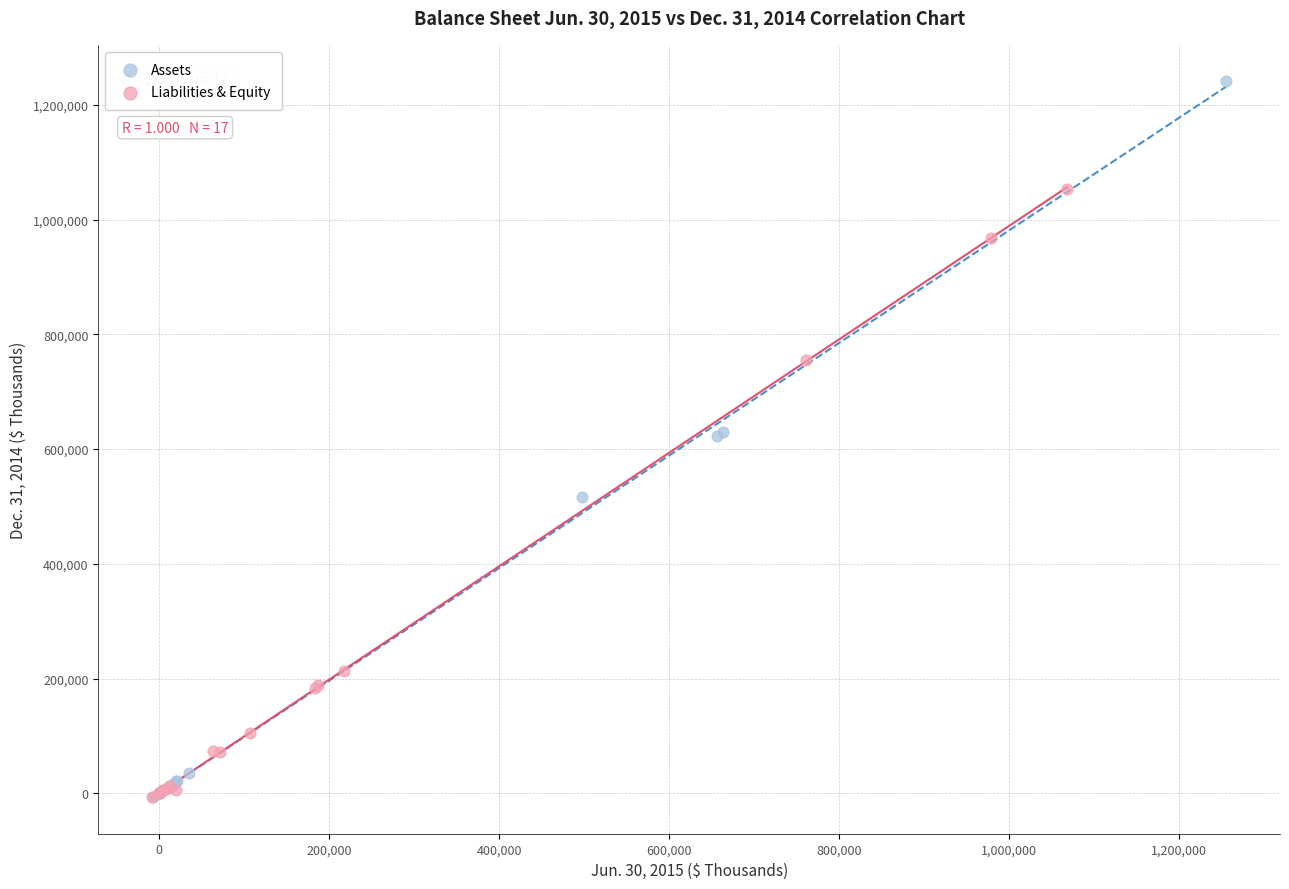

Which series has the widest spread of Y values?

Assets